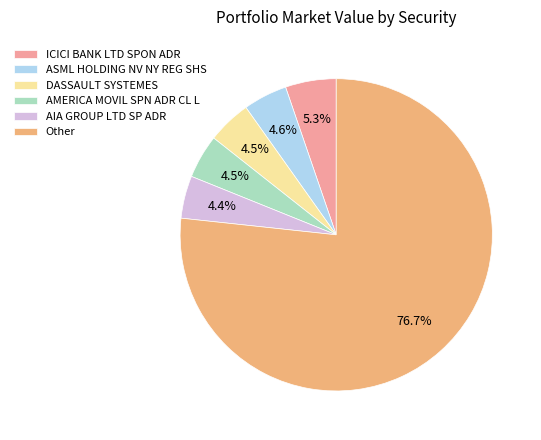

What is the largest slice in the pie chart?

Other